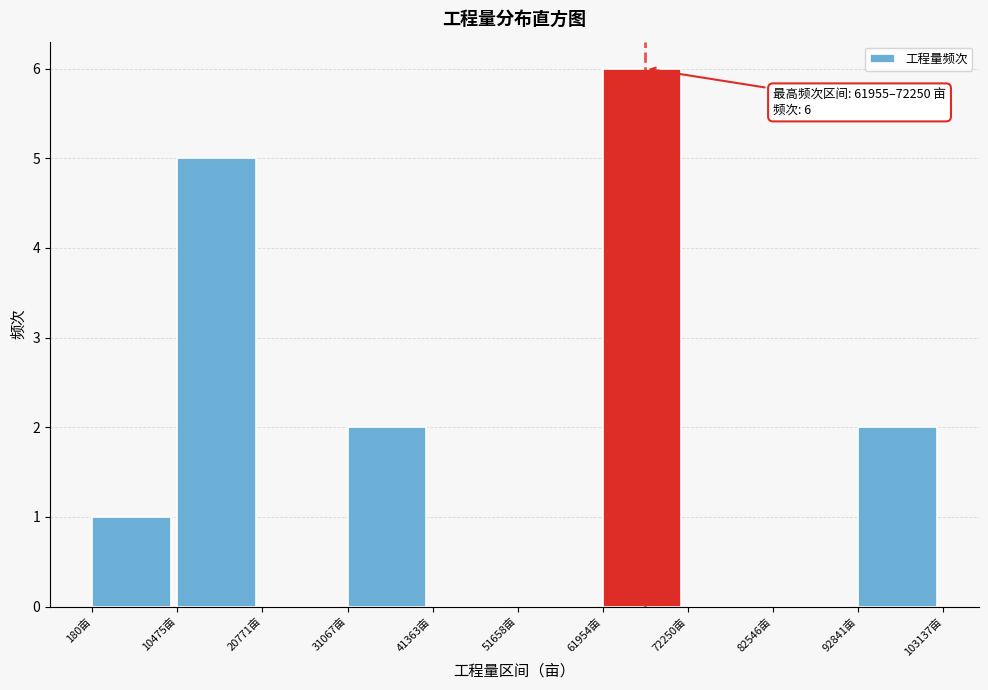

Over which range of the x-axis is the bar tallest?

62000 to 72000